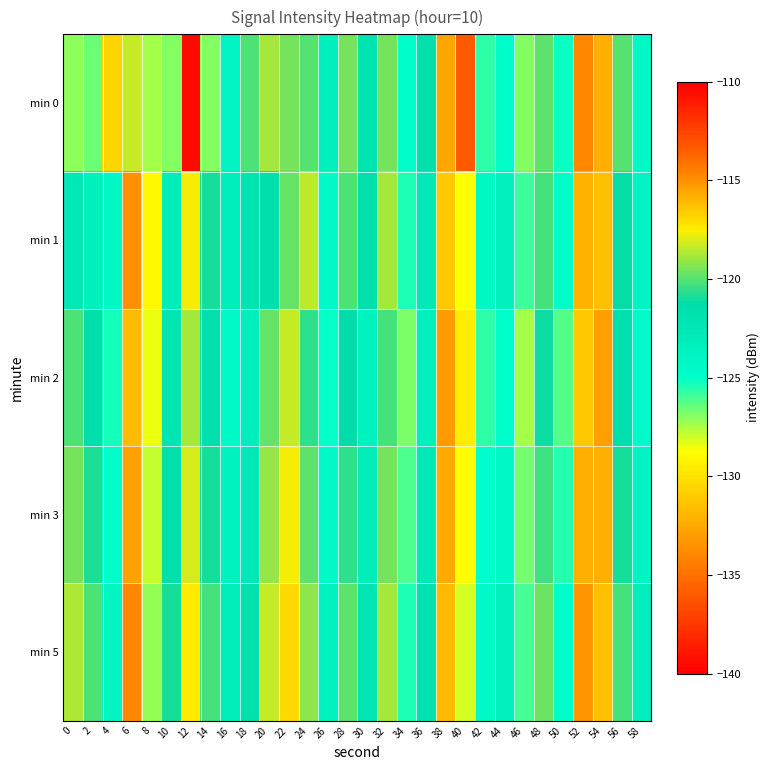

Between 2 and 56, which is larger?

56